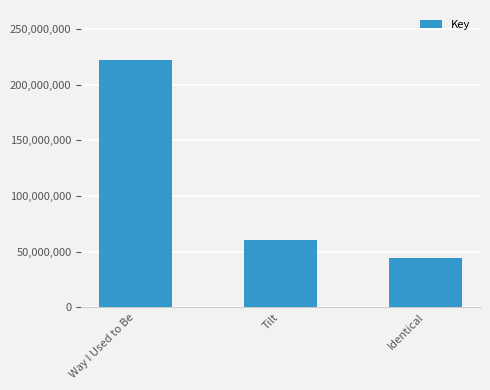

List the labels in order of value, largest first.

Way I Used to Be, Tilt, Identical